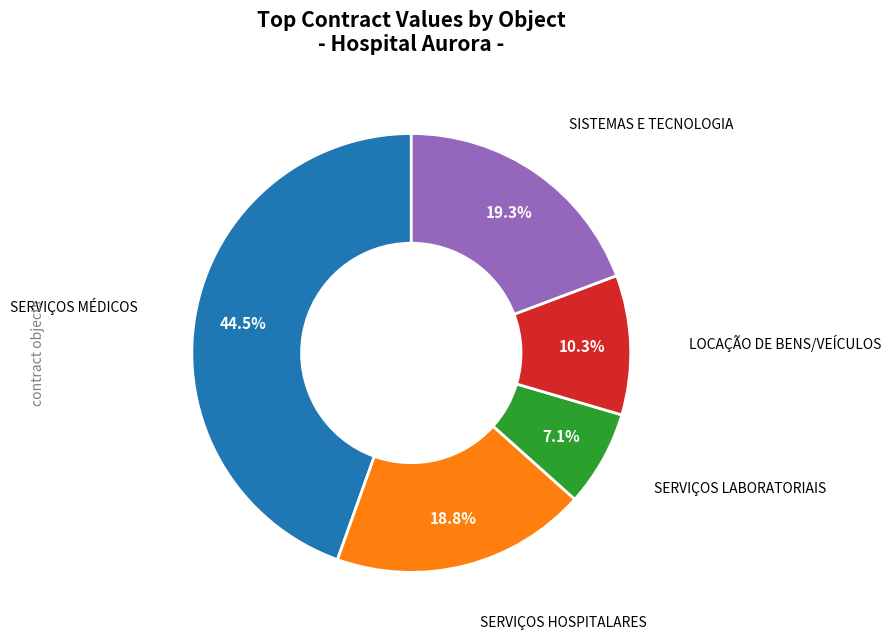

Is there a majority slice in this chart?

No